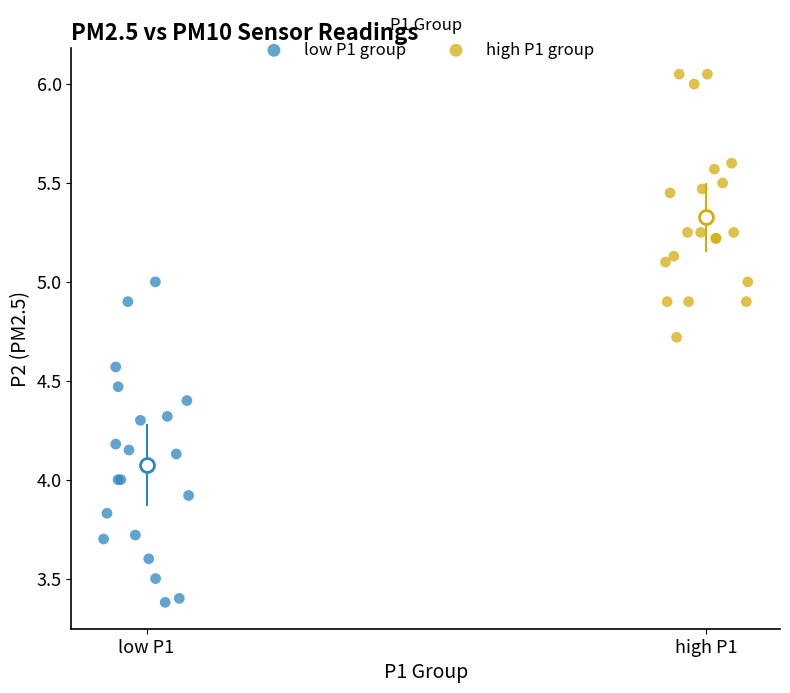

Which series has the largest Y range (max minus min)?

low P1 group